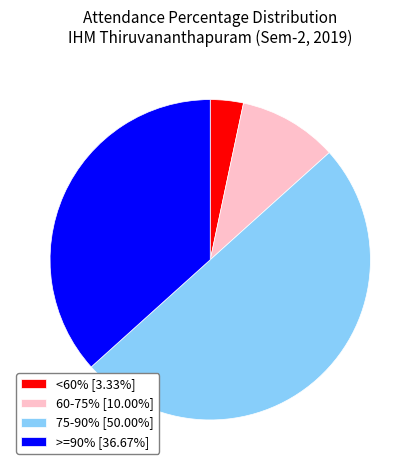

Combined, do <60% [3.33%] and 60-75% [10.00%] account for over 50%?

No